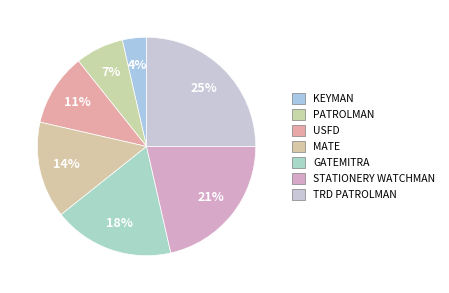

True or false: PATROLMAN accounts for 1% of the total.

False